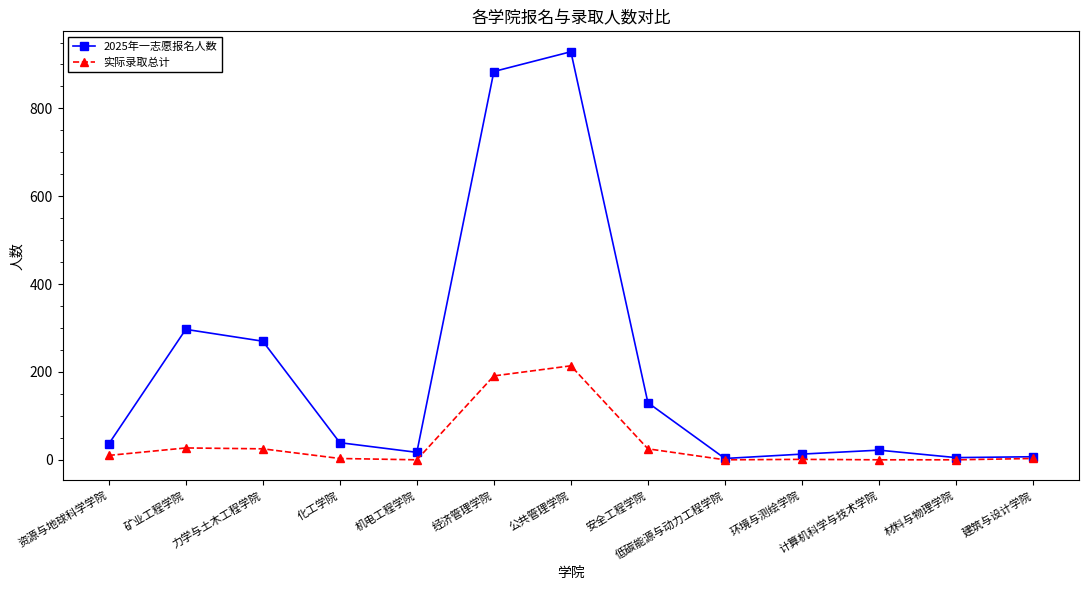

Does the chart display data point markers on the line(s)?

Yes